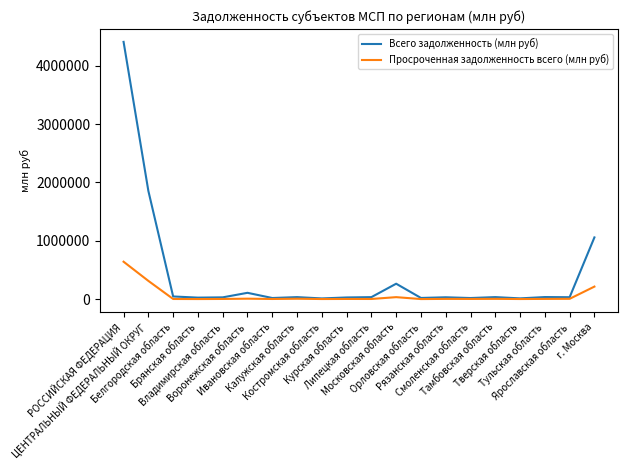

Rank the series by their average value, from highest to lowest.

Всего задолженность (млн руб), Просроченная задолженность всего (млн руб)